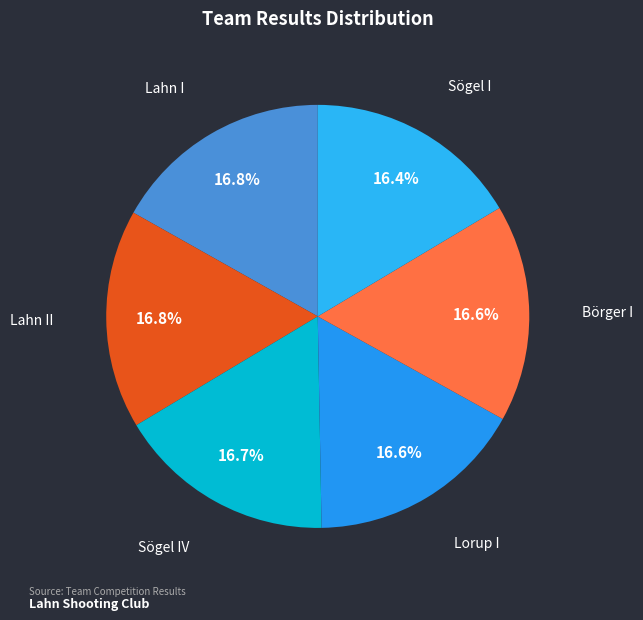

To the nearest percent, what percentage of the pie is Sögel IV?

17%